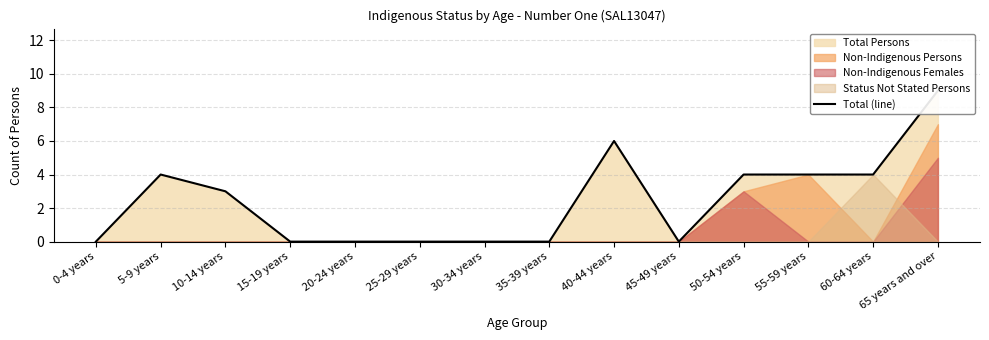

The value at 25-29 years is 4. True or false?

False